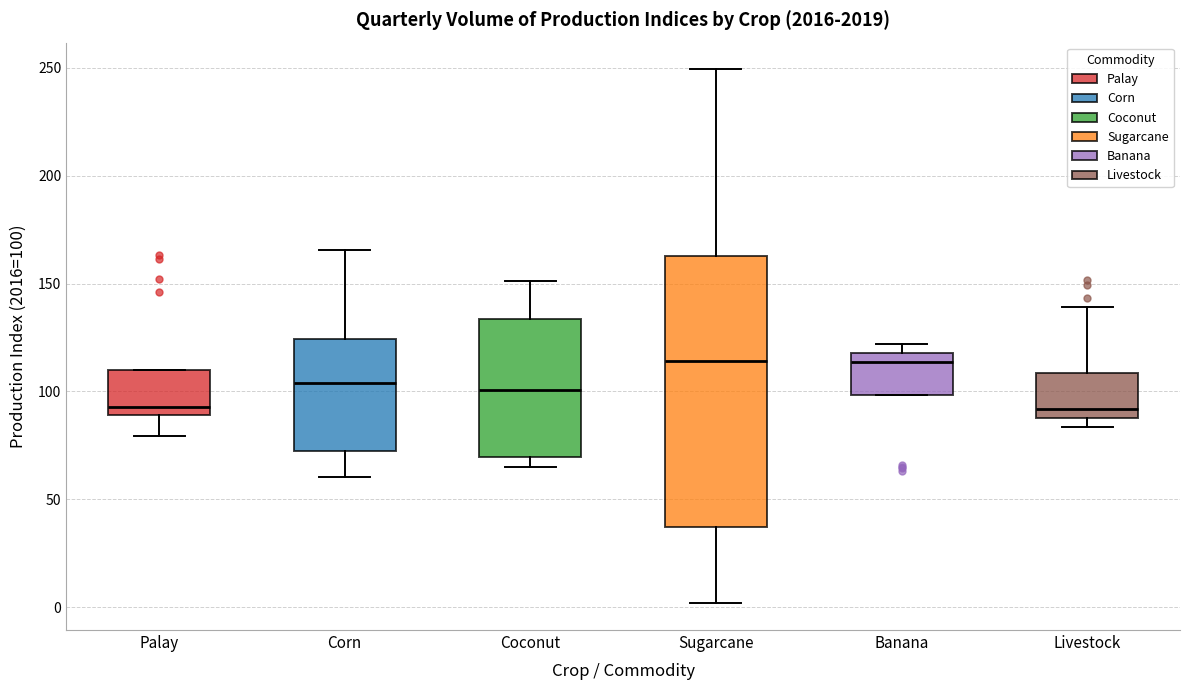

Reading left to right, read every box against the y-axis: the position of its median line, the range the box covers, and the ends of its whiskers. The values are not printed on the chart, so give them approximately, as read against the axis.

Palay: median 95, box 90 to 110, whiskers 80 to 110
Corn: median 105, box 70 to 125, whiskers 60 to 165
Coconut: median 100, box 70 to 135, whiskers 65 to 150
Sugarcane: median 115, box 35 to 165, whiskers 0 to 250
Banana: median 115, box 100 to 120, whiskers 100 to 120 (just above the box's upper edge)
Livestock: median 90 (just above the box's lower edge), box 90 to 110, whiskers 85 to 140